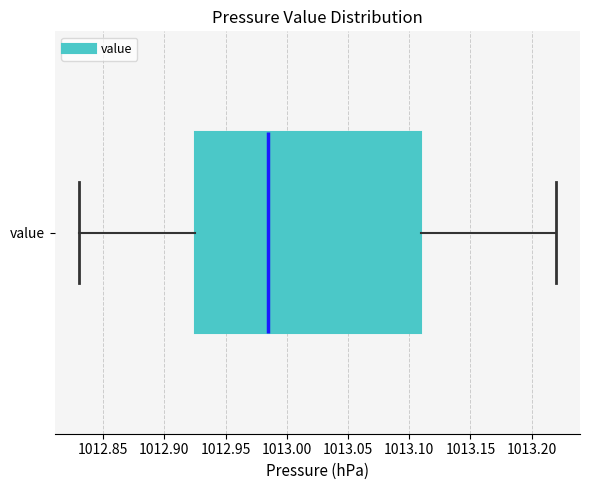

Read this box plot against the x-axis: the position of the median line, the range covered by the box, and the ends of both whiskers. The values are not printed on the chart, so give them approximately, as read against the axis.

median 1012.985, box 1012.925 to 1013.110, whiskers 1012.830 to 1013.220